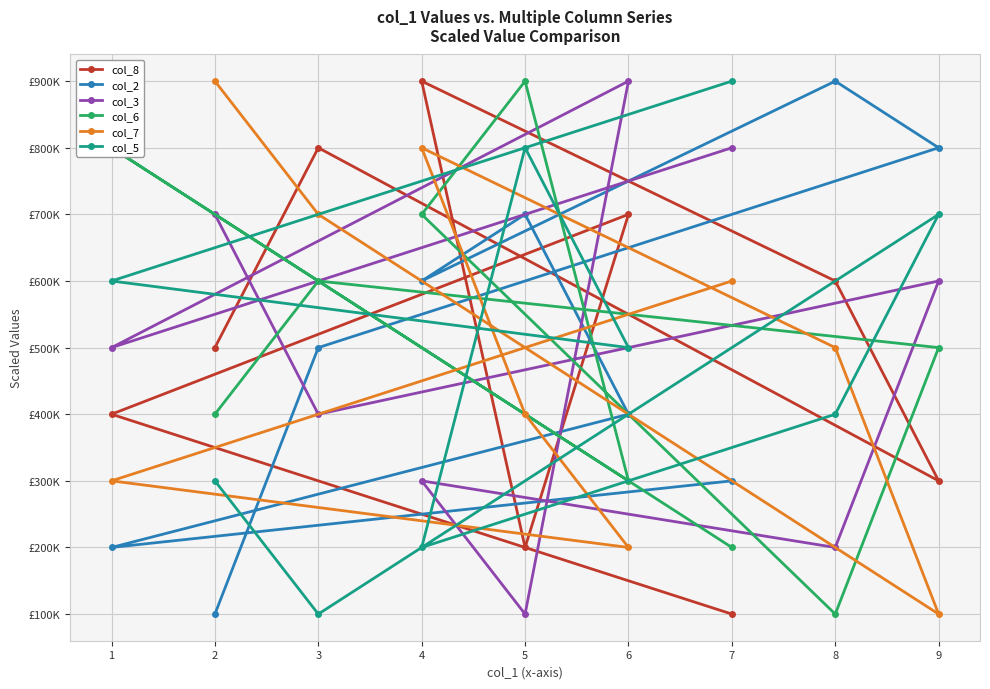

What is the average value of the col_2 series?

500000